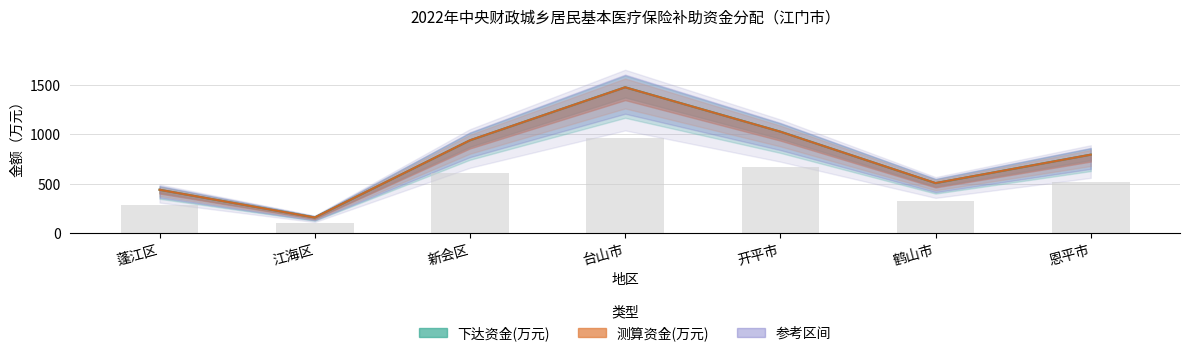

What is the total value across all series at 开平市?

2721.2